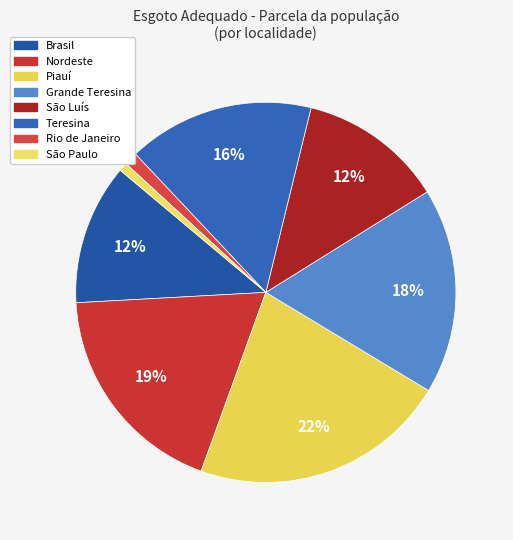

Does São Luís represent more than half of the total?

No